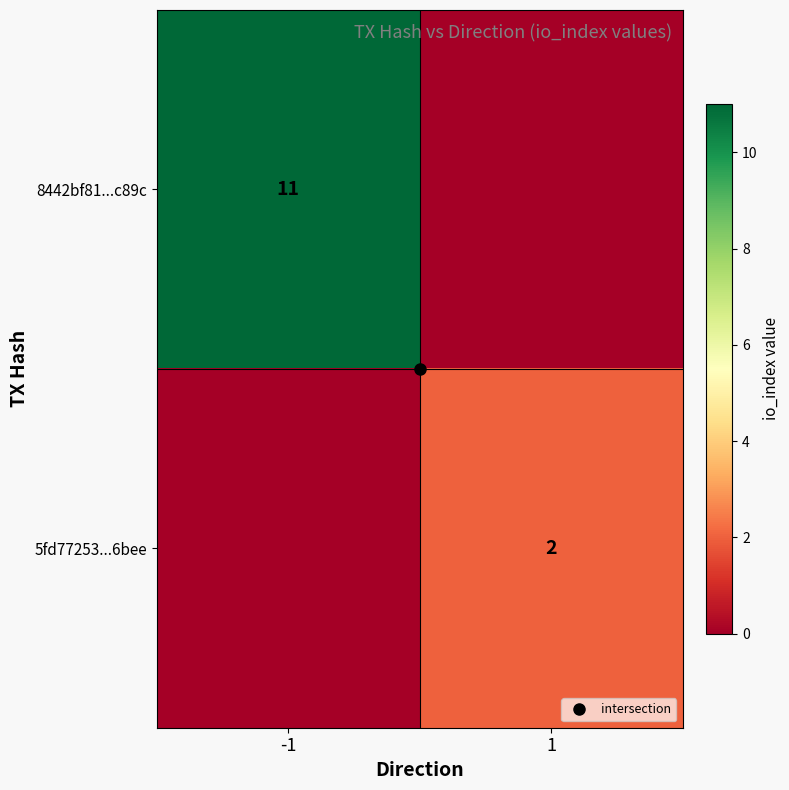

The value of 8442bf81...c89c at 1 is 0. True or false?

True